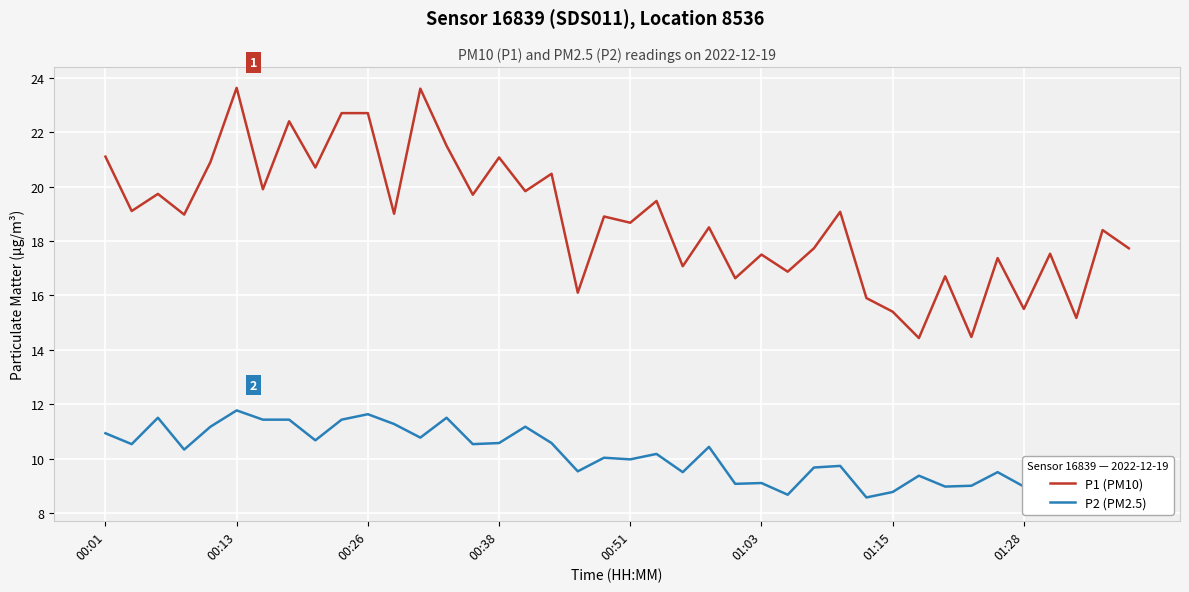

At how many categories does at least one series exceed 21?

8